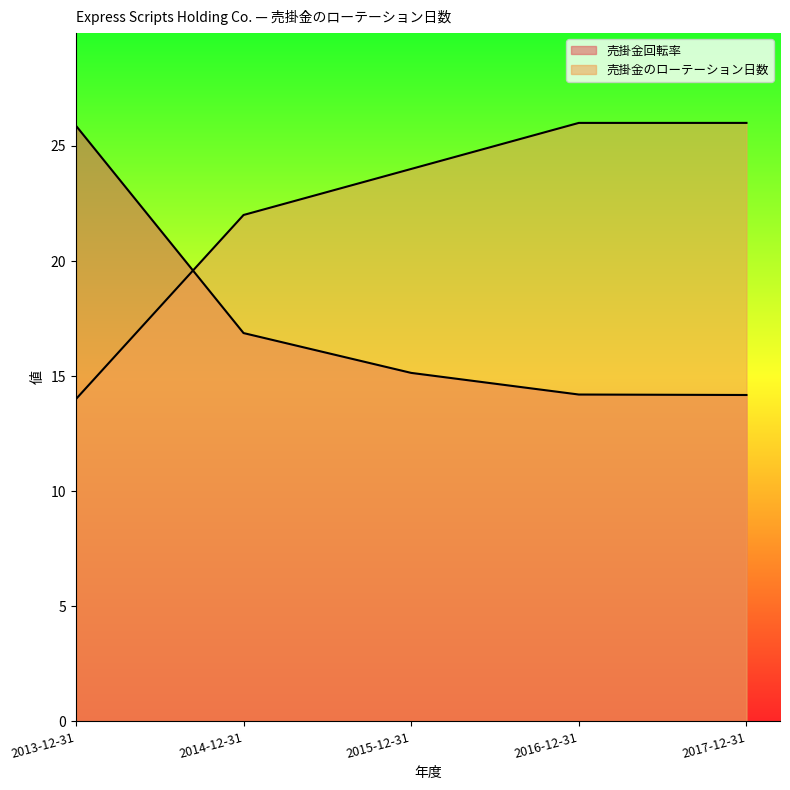

True or false: 売掛金のローテーション日数 has a value of 26.0 at 2016-12-31.

True